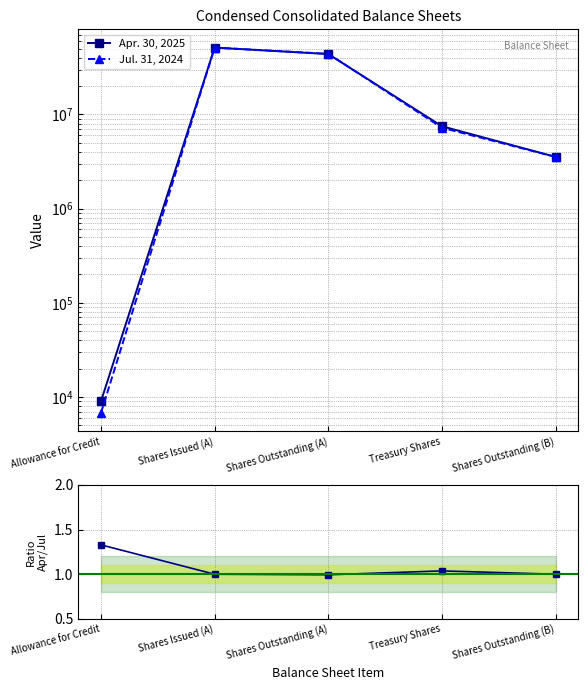

True or false: Apr / Jul ratio and Apr. 30, 2025 intersect in this chart.

False